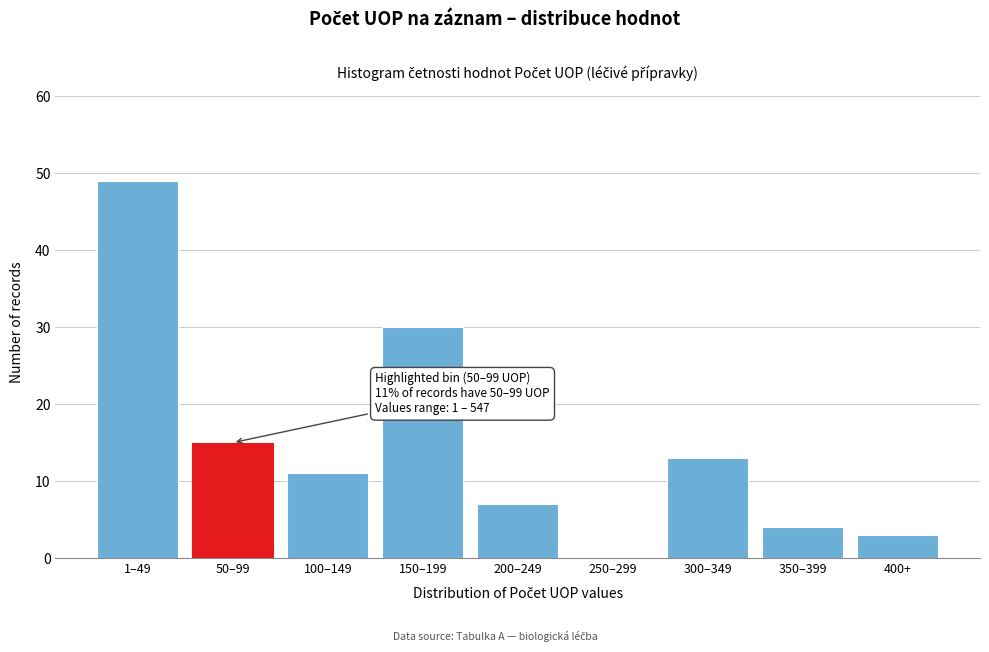

Reading left to right, list all the values displayed in this chart.

1–49=49	50–99=15	100–149=11	150–199=30	200–249=7	250–299=0	300–349=13	350–399=4	400+=3